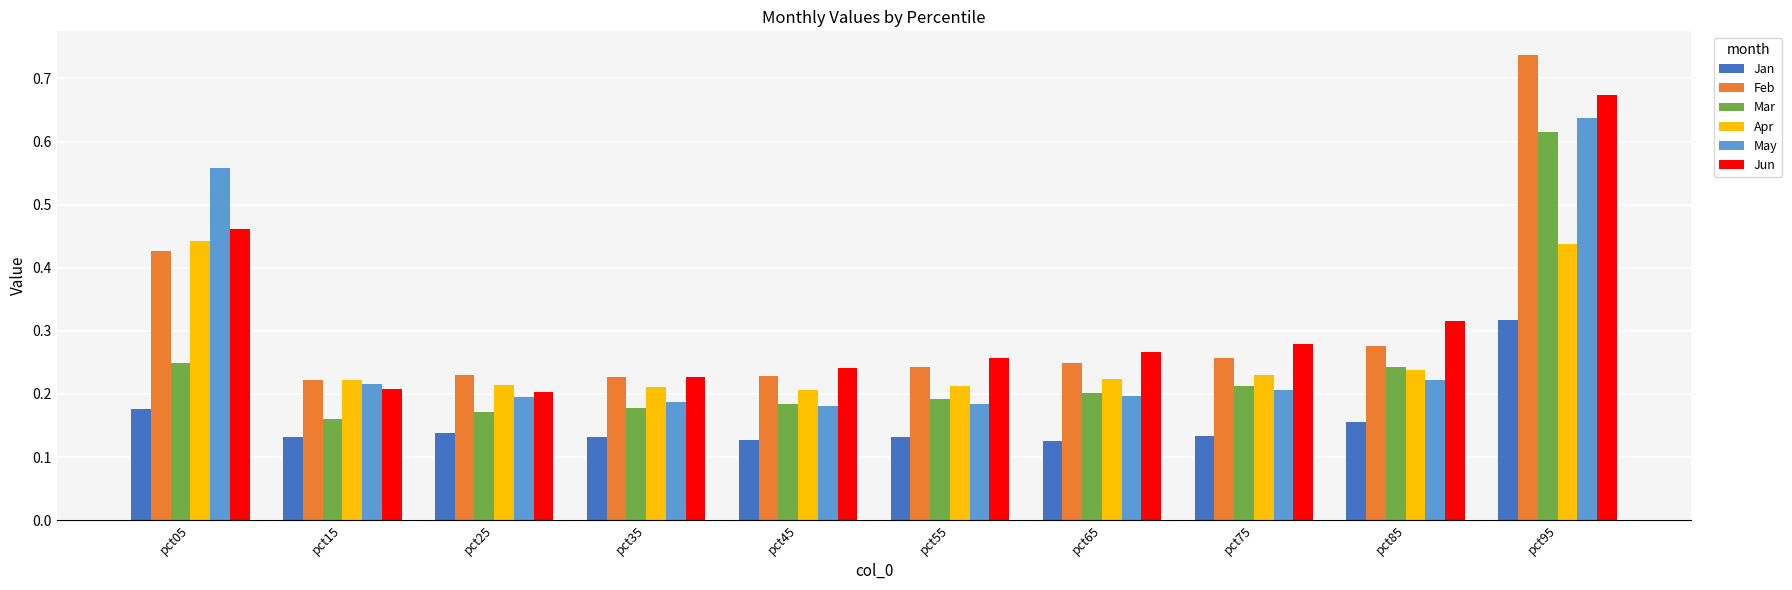

Which series has the largest range (max minus min)?

Feb